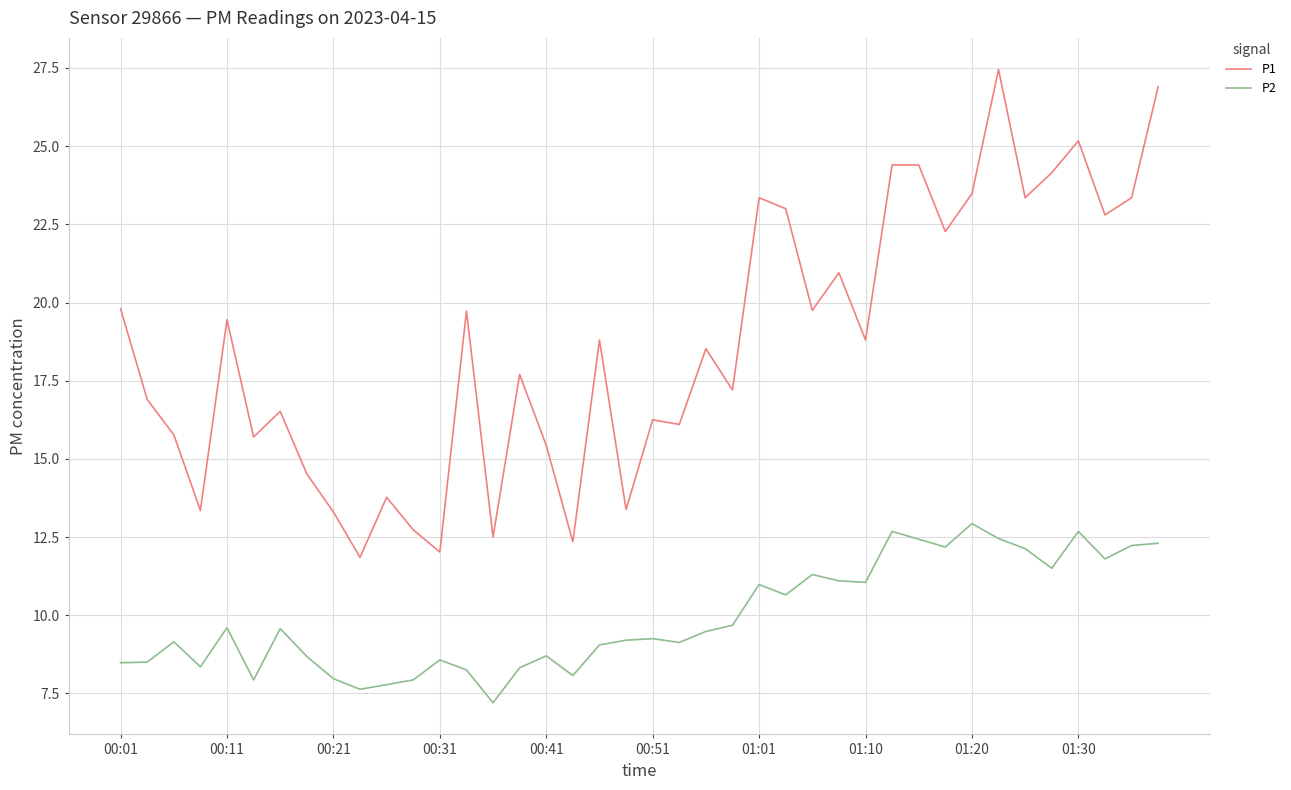

True or false: P1 and P2 cross at least once.

False